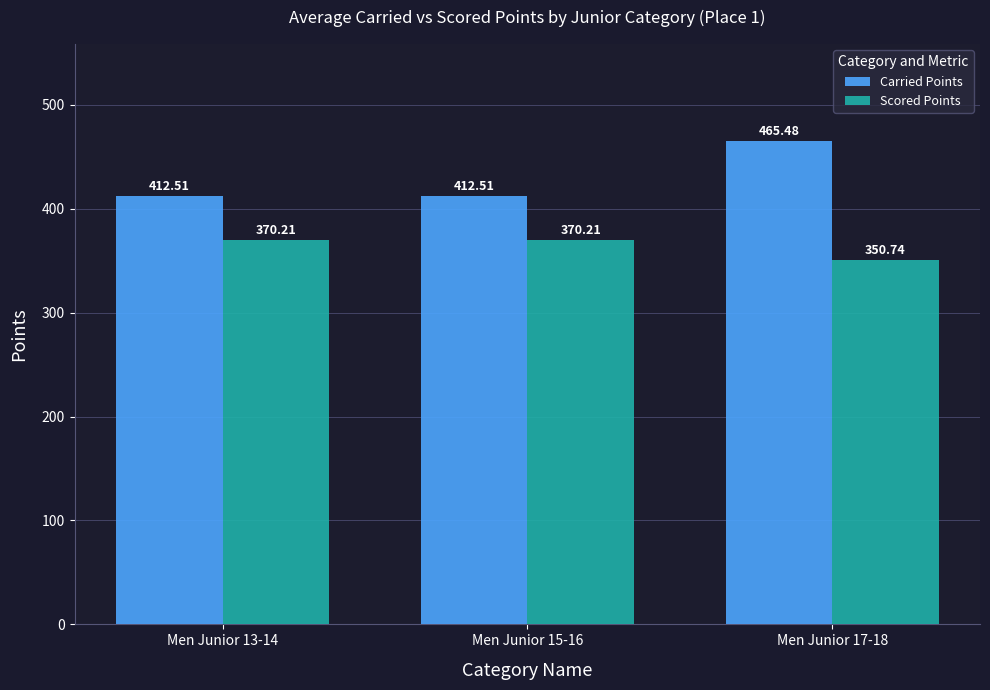

Which category has the highest value in the Carried Points series?

Men Junior 17-18